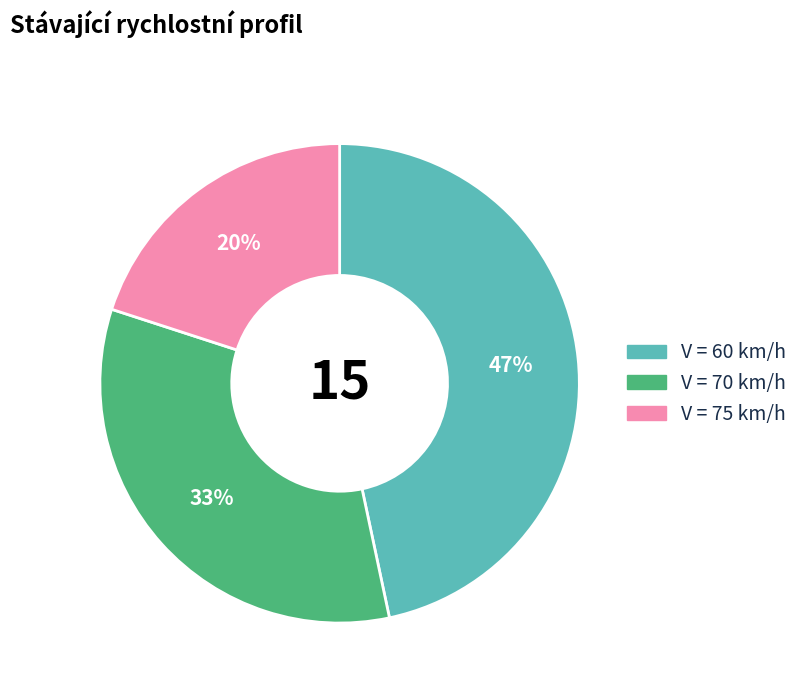

Does any single category account for the majority?

No